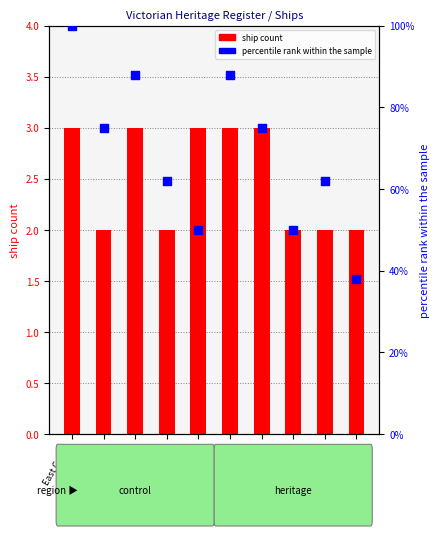

Is the value of ship count at Cape Schanck greater than the value of percentile rank within the sample at Lady Bay?

No